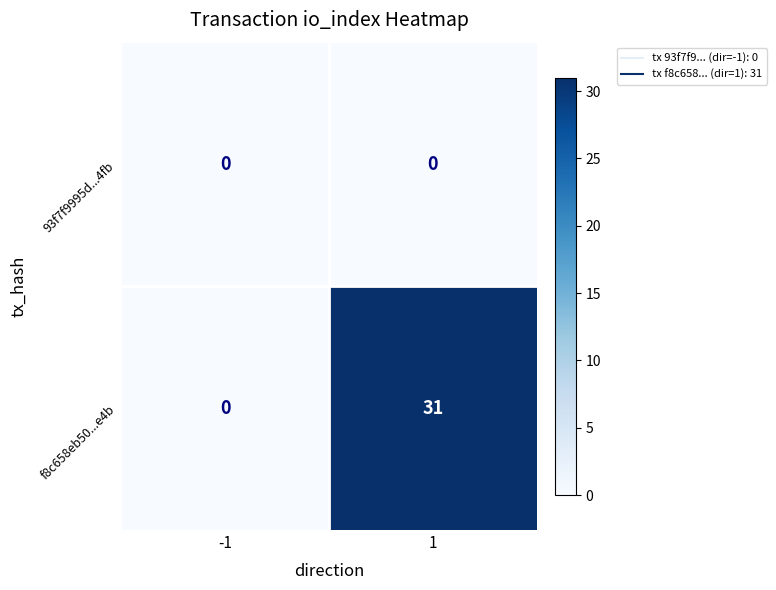

Reading right to left, transcribe all the data shown in this chart.

93f7f9995d...4fb: 0	0
f8c658eb50...e4b: 31	0